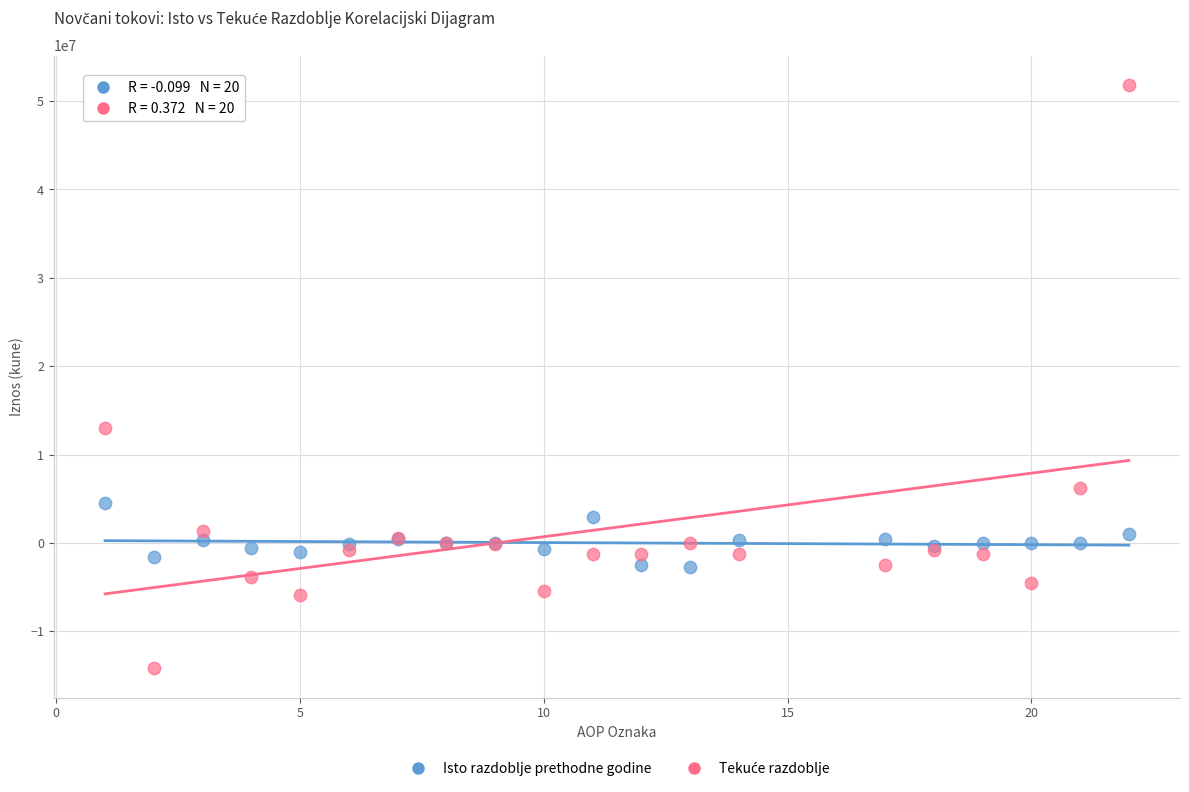

What is the X range (max minus min) for the scatter plot?

21